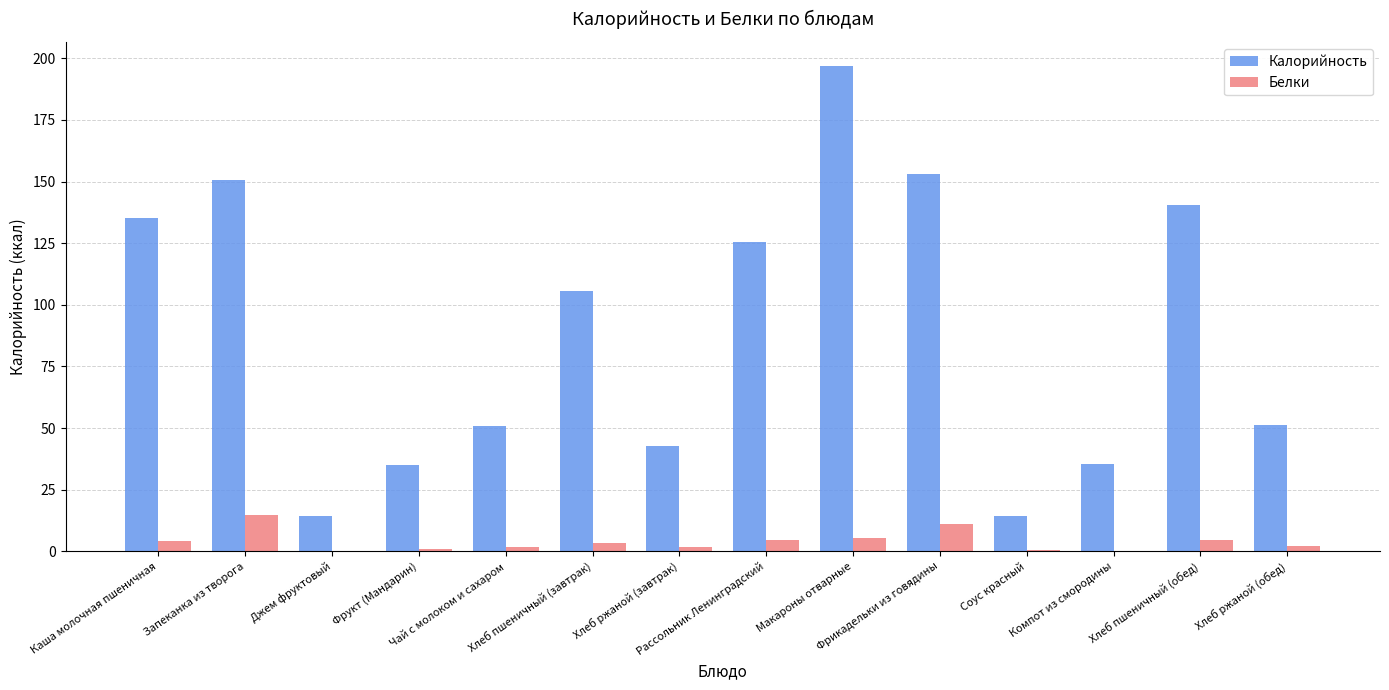

Which series has the largest total across all categories?

Калорийность